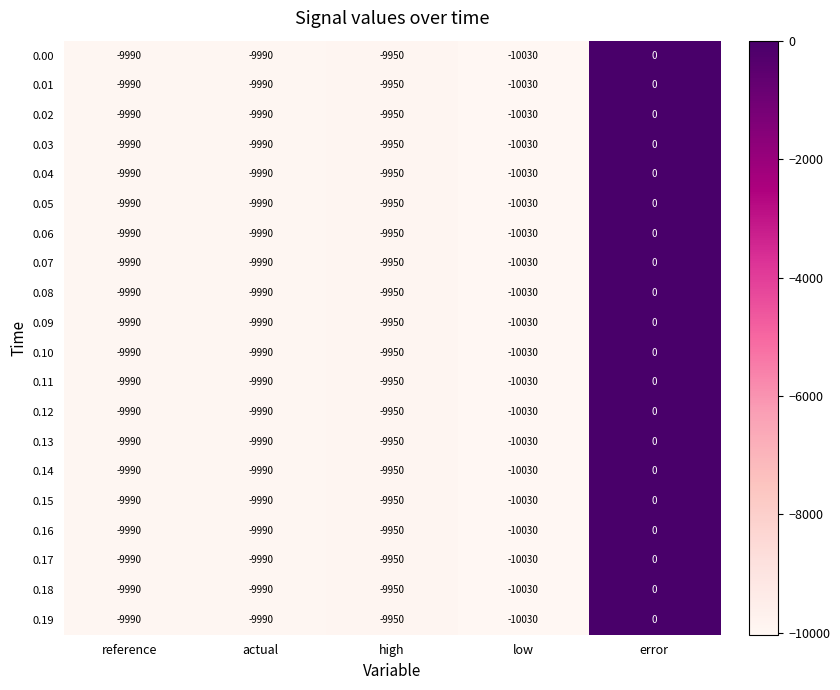

True or false: 0.17 has a value of -2979 at high.

False